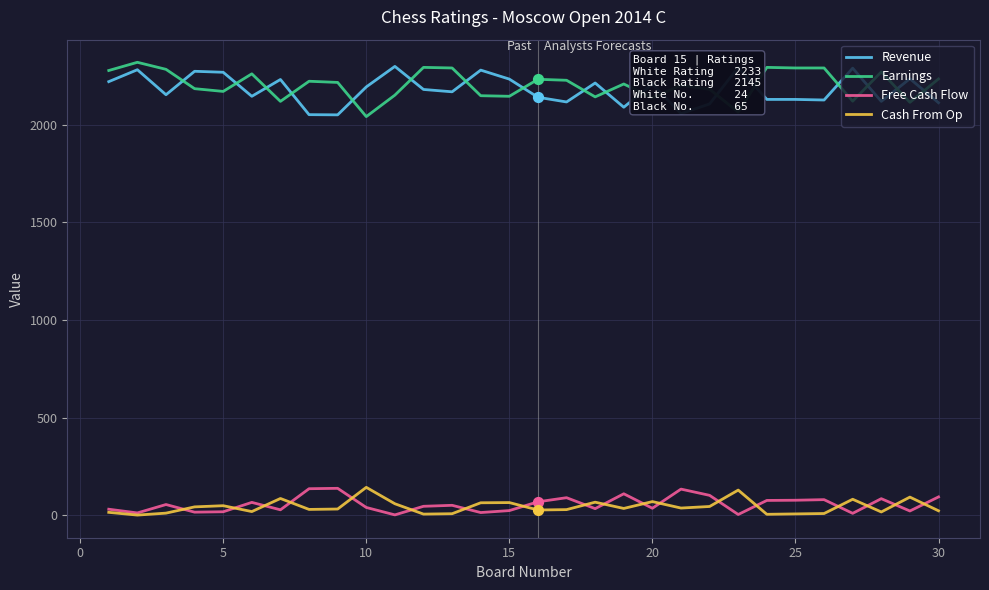

True or false: Cash From Op and Earnings intersect in this chart.

False